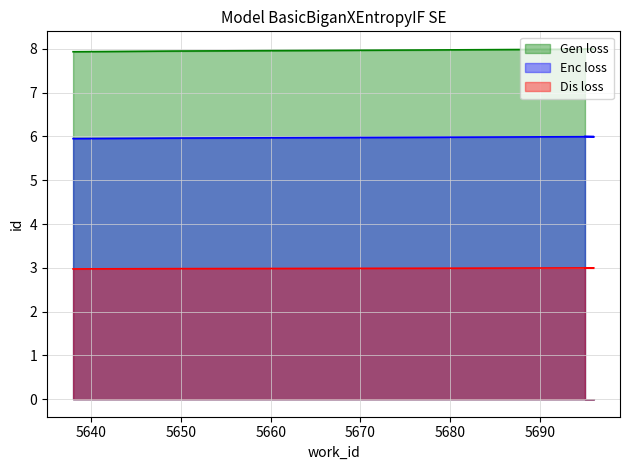

Rank the categories by Enc loss value from lowest to highest.

5638, 5649, 5677, 5696, 5695